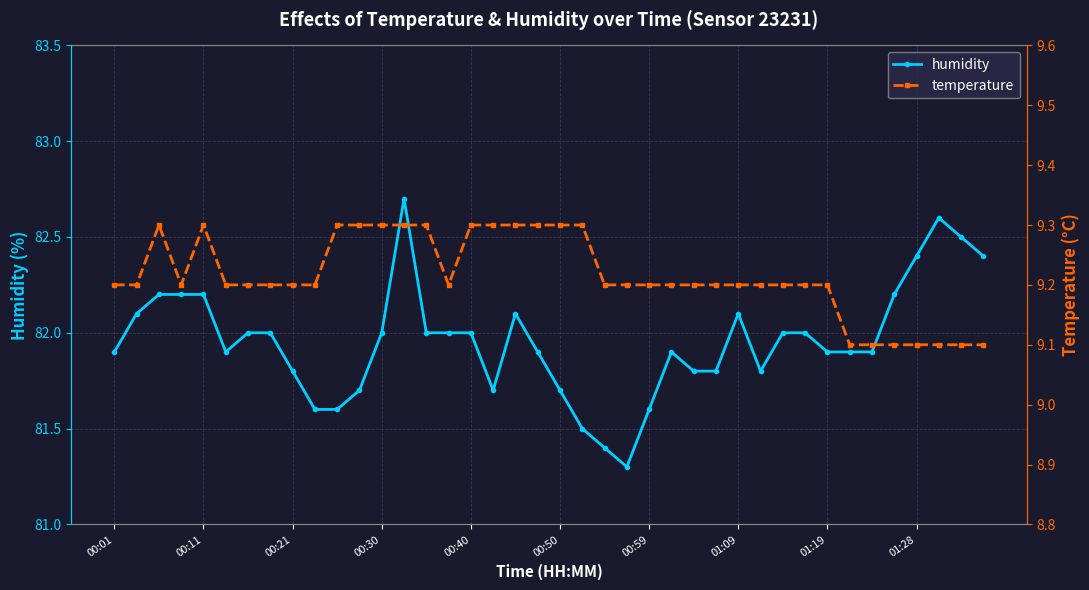

Is the value of humidity at 27 greater than the value of temperature at 00:01?

Yes